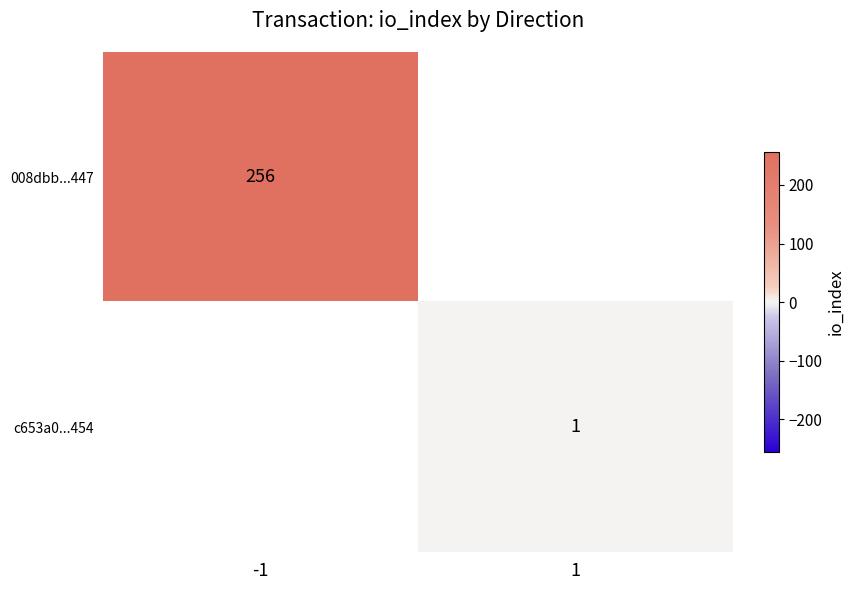

The 008dbb...447 series shows 256 at -1. True or false?

True